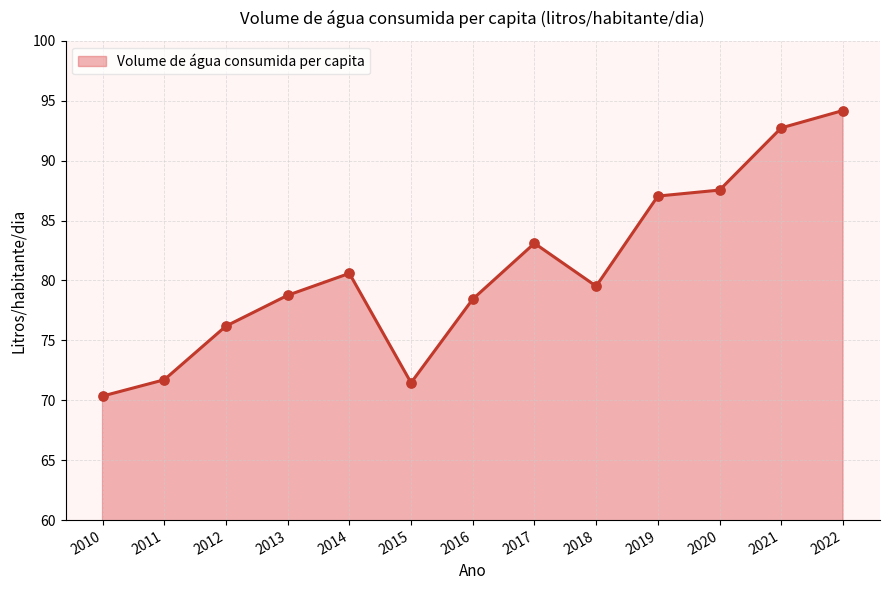

What is the ratio of the value at 2013 to the value at 2018?

1.0